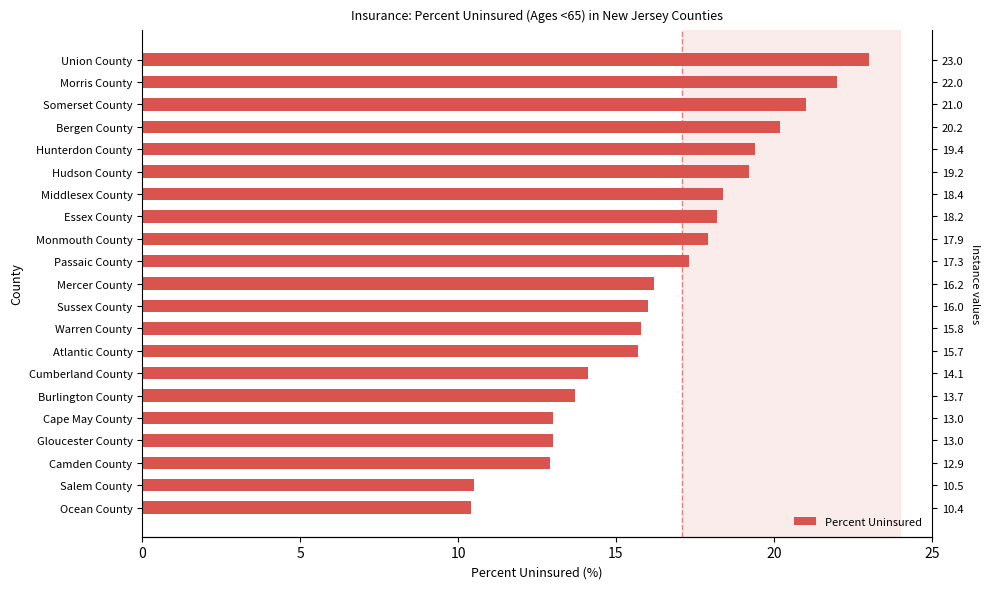

The value at 6 is 5.0. True or false?

False